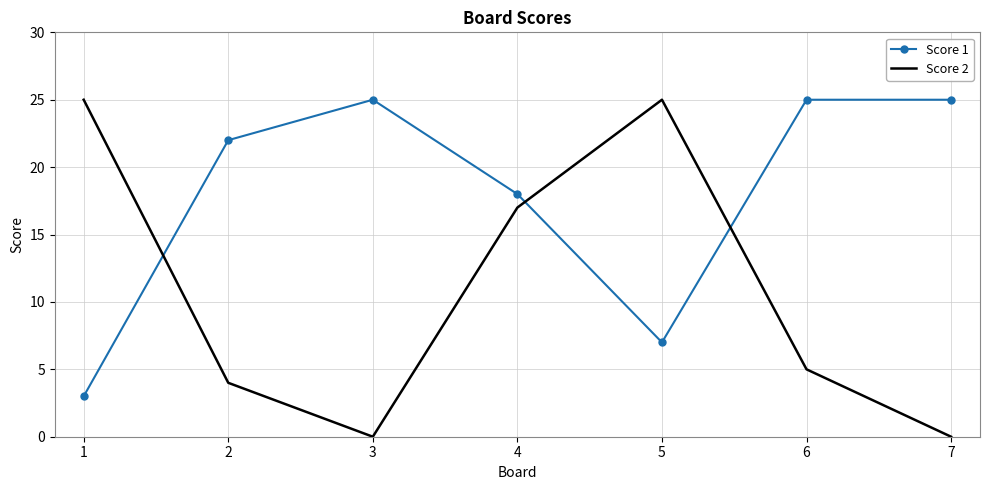

Is it true that Score 2 equals 5 at 6?

True